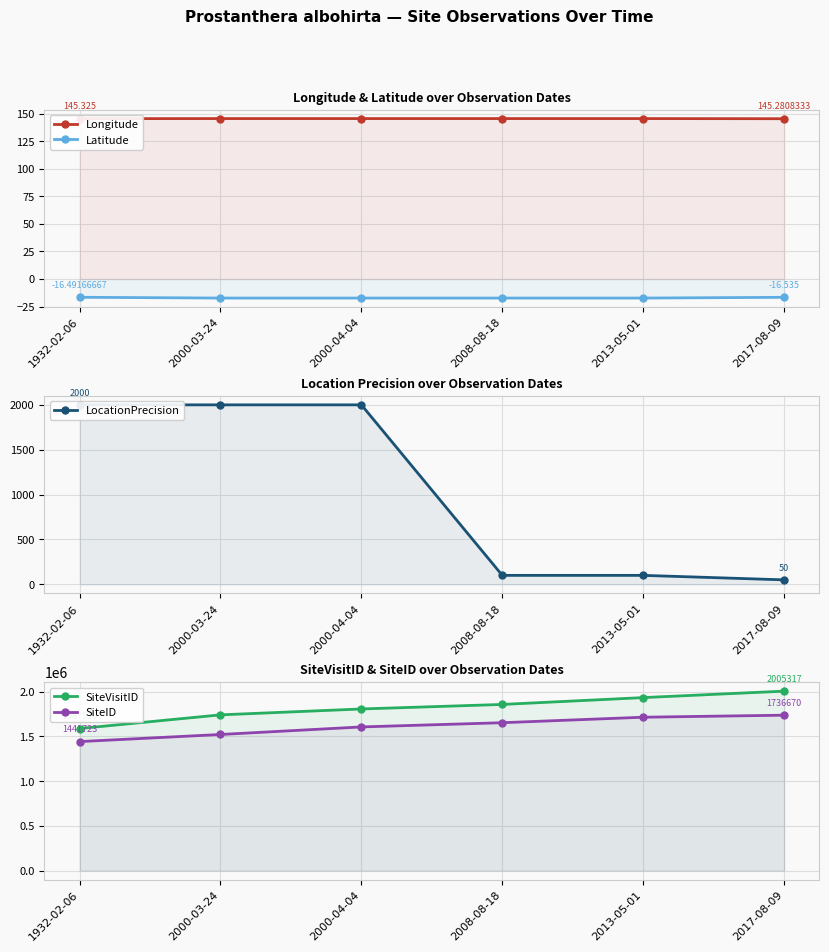

Rank the series by their maximum value, from highest to lowest.

SiteVisitID, SiteID, LocationPrecision, Longitude, Latitude